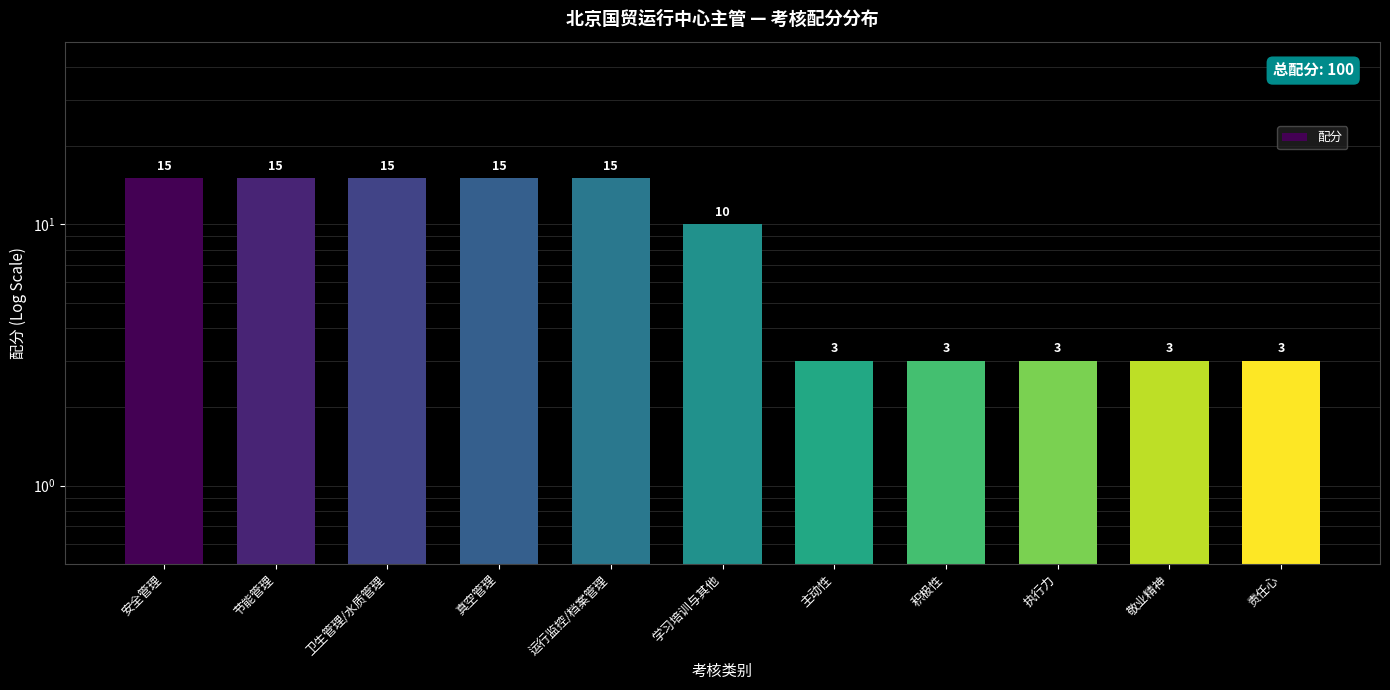

Reading right to left, transcribe all the data shown in this chart.

3	3	3	3	3	10	15	15	15	15	15